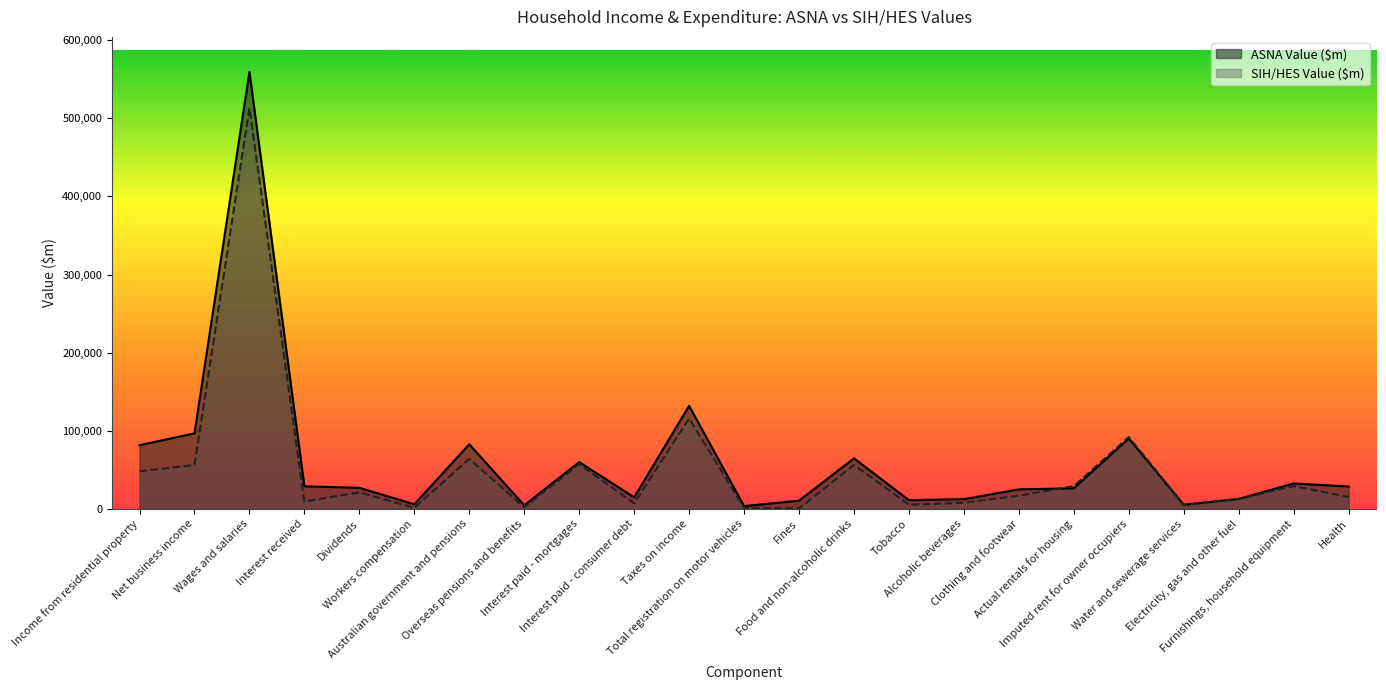

What is the value of the SIH/HES Value ($m) point at the 21st from the left?

12732